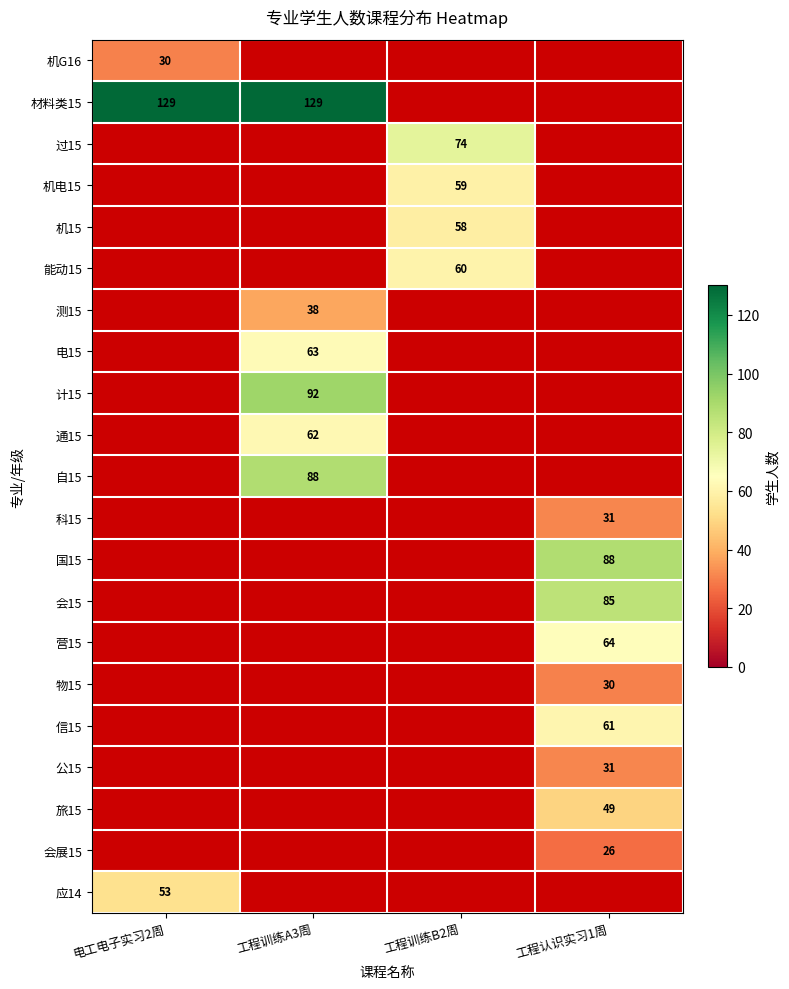

Is it true that 计15 equals 92 at 工程训练A3周?

True